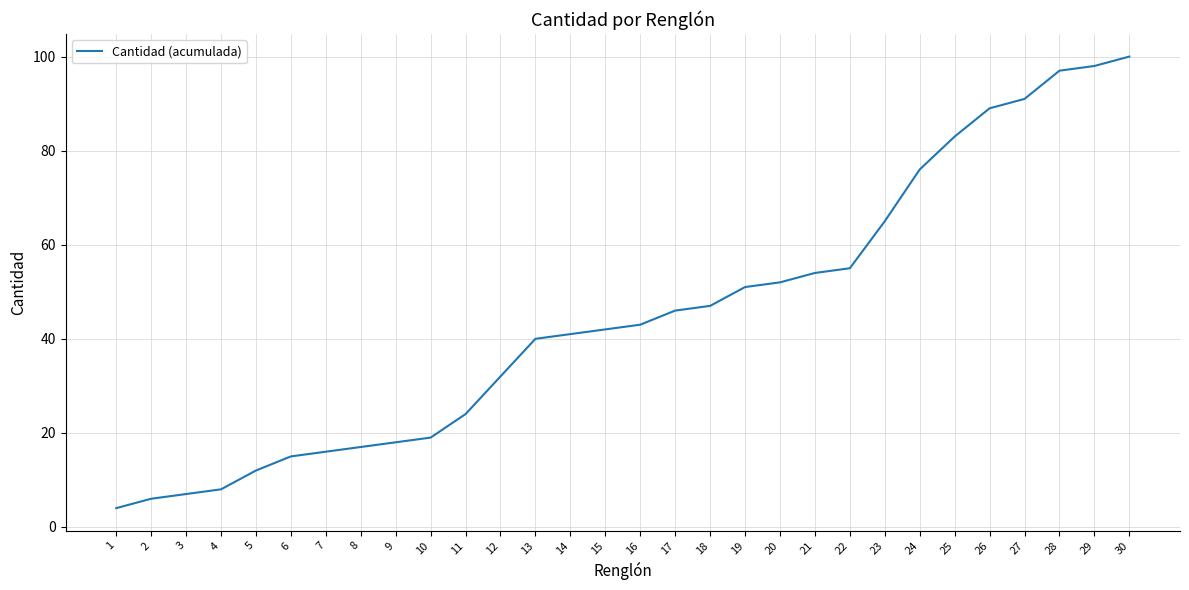

What is the approximate value at 26?

89